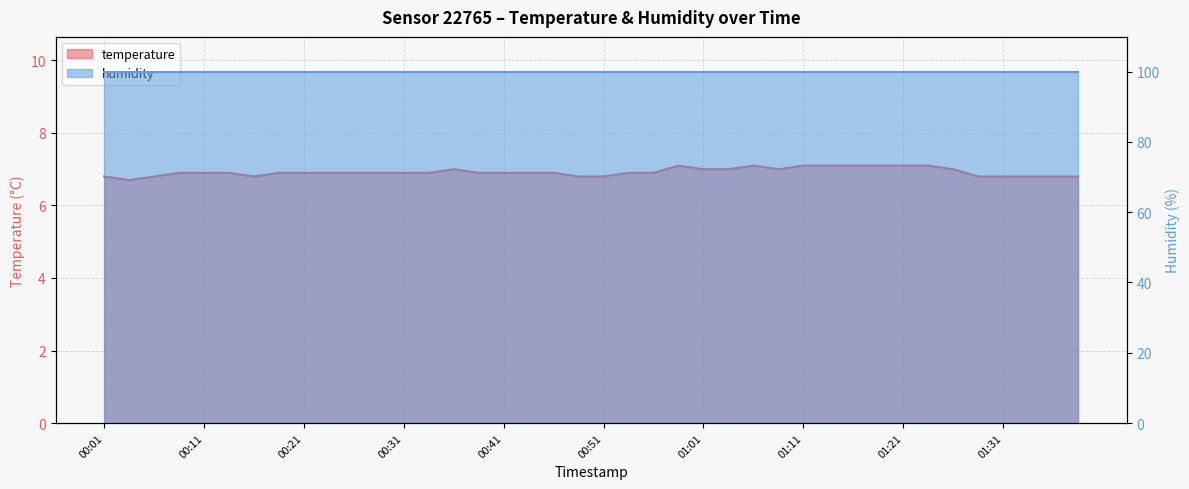

Which category has the highest value across all series?

00:59